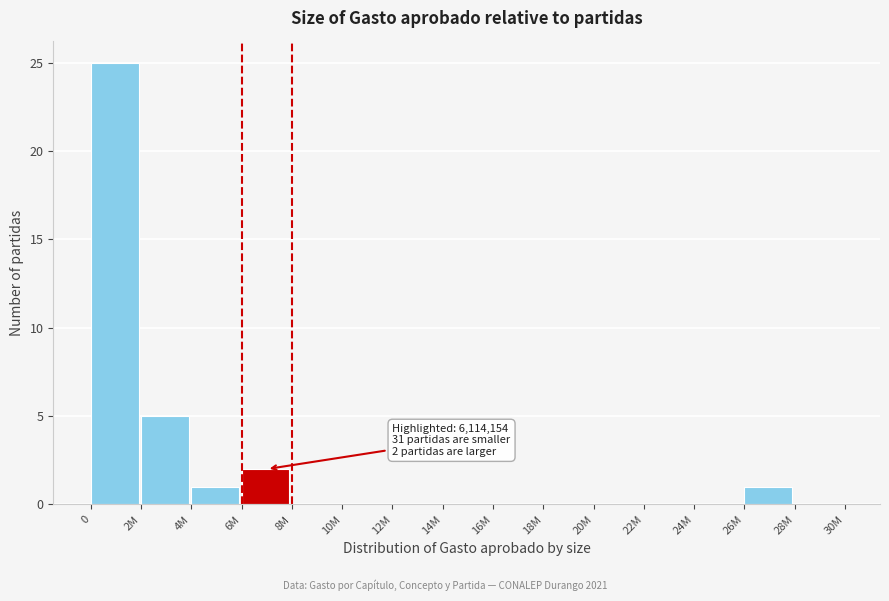

Reading right to left, list all the values displayed in this chart.

28M=0	26M=1	24M=0	22M=0	20M=0	18M=0	16M=0	14M=0	12M=0	10M=0	8M=0	6M=2	4M=1	2M=5	0=25